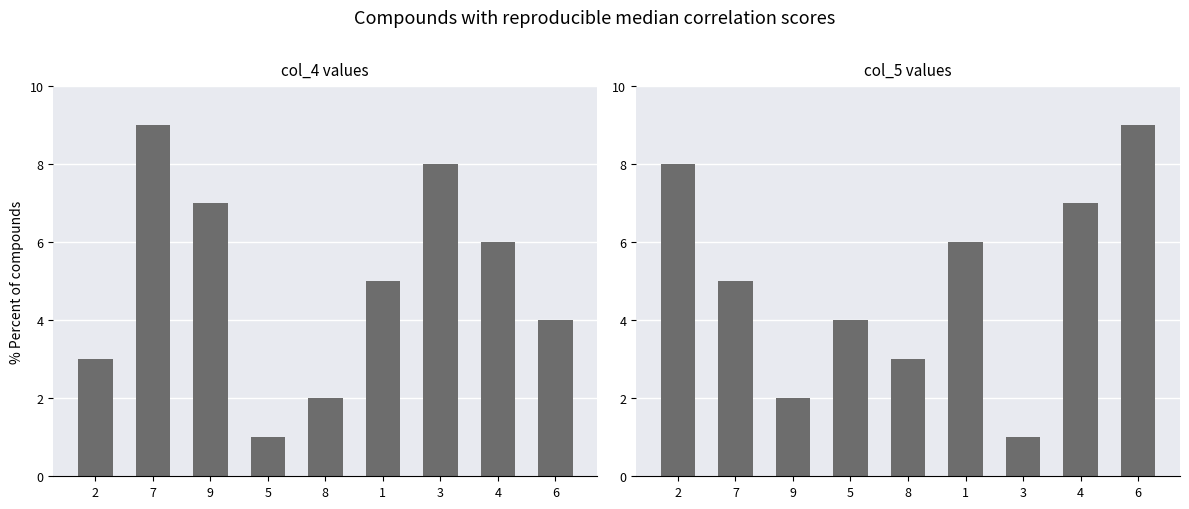

Reading right to left, what are all the values shown in this chart?

col_4 values: 4	6	8	5	2	1	7	9	3
col_5 values: 9	7	1	6	3	4	2	5	8